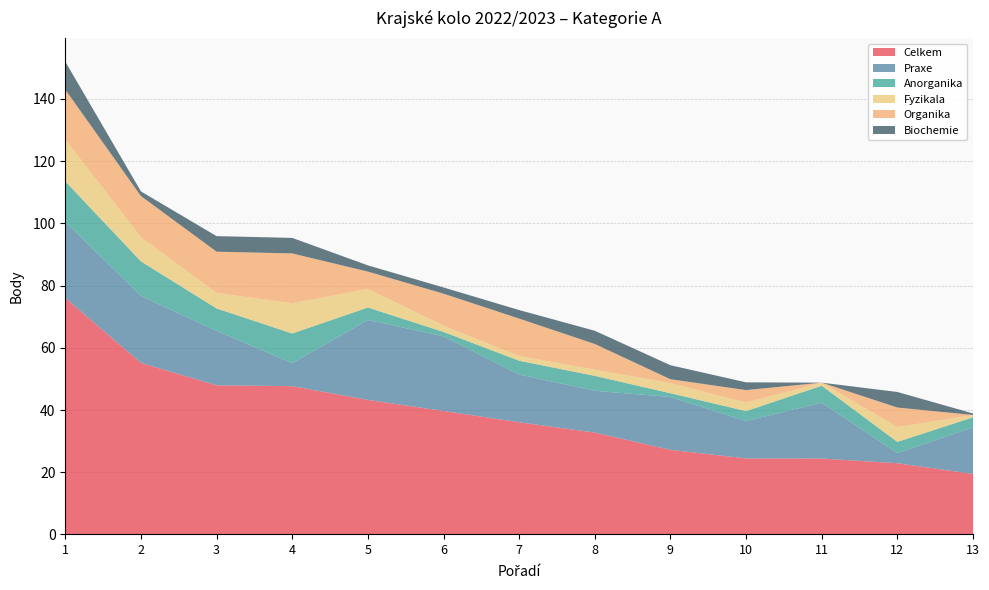

Reading left to right, transcribe all the data shown in this chart.

Celkem: 1=76.0	2=55.1	3=48.0	4=47.7	5=43.2	6=39.7	7=36.1	8=32.7	9=27.2	10=24.4	11=24.4	12=22.9	13=19.4
Praxe: 1=24.5	2=21.5	3=17.5	4=7.4	5=25.7	6=24.0	7=15.4	8=13.4	9=17.0	10=12.0	11=18.0	12=3.2	13=15.0
Anorganika: 1=13.0	2=11.1	3=7.2	4=9.5	5=4.0	6=1.4	7=4.4	8=4.8	9=1.2	10=3.2	11=5.4	12=3.6	13=3.2
Fyzikala: 1=13.5	2=7.8	3=5.0	4=9.8	5=6.0	6=2.0	7=1.5	8=2.0	9=3.2	10=2.8	11=1.0	12=4.8	13=0.8
Organika: 1=16.0	2=13.2	3=13.2	4=16.0	5=5.5	6=10.3	7=12.1	8=8.2	9=1.2	10=4.0	11=0.0	12=6.3	13=0.0
Biochemie: 1=9.0	2=1.5	3=5.0	4=5.0	5=2.0	6=2.0	7=2.8	8=4.2	9=4.5	10=2.5	11=0.0	12=5.0	13=0.5